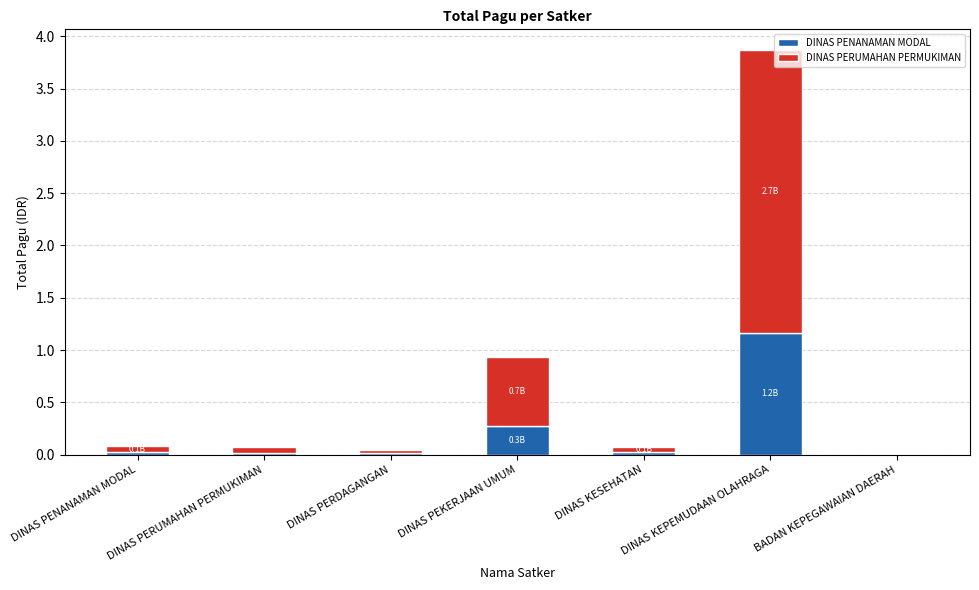

Which series changed the most between DINAS PENANAMAN MODAL and DINAS PEKERJAAN UMUM?

DINAS PERUMAHAN PERMUKIMAN